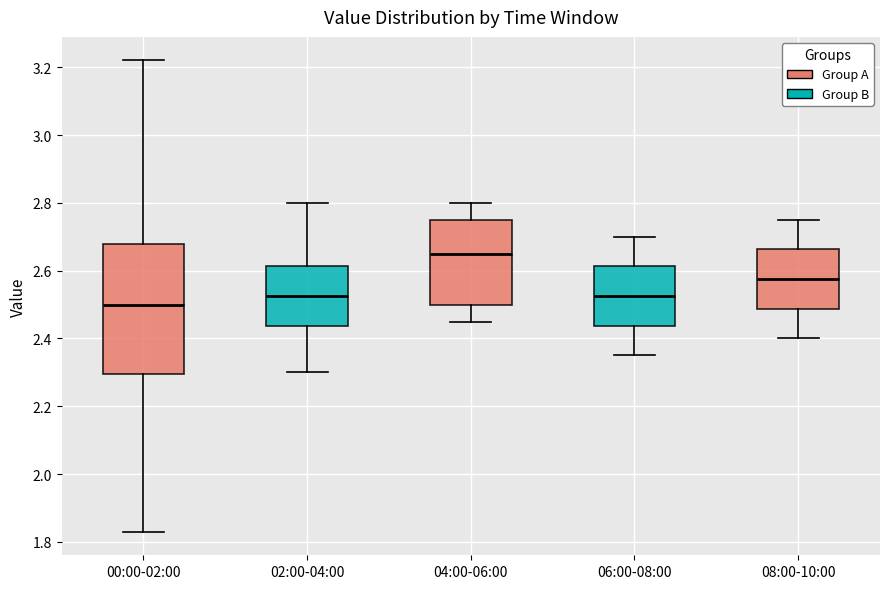

Which box's median line is the lowest?

00:00-02:00